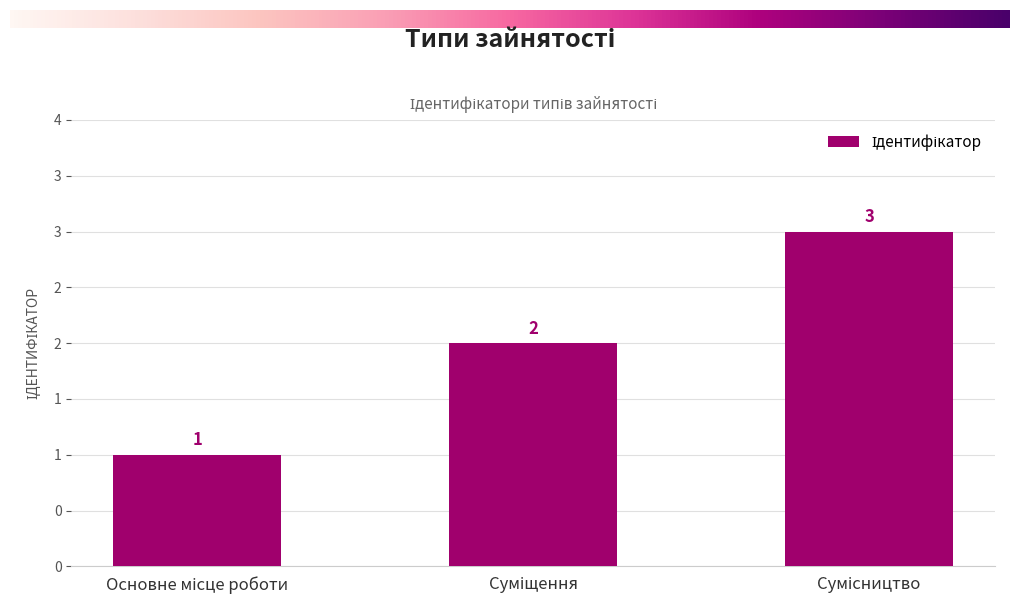

Are the bars horizontal?

No